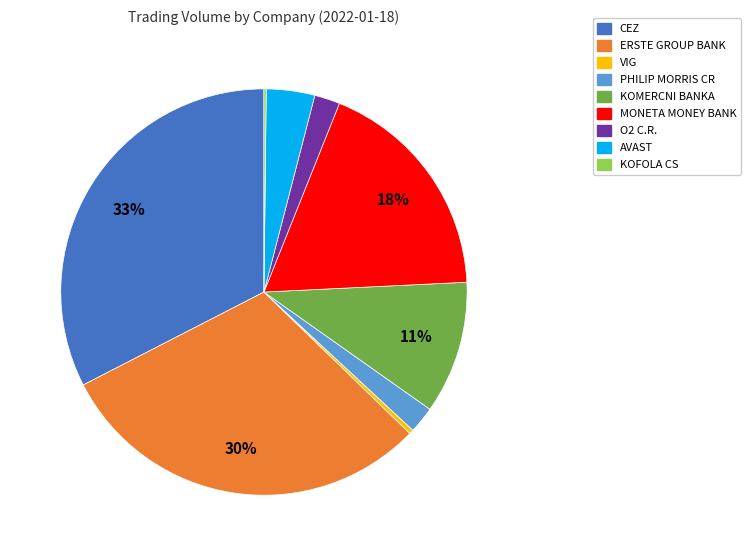

What percentage is the PHILIP MORRIS CR slice, to the nearest percent?

2%